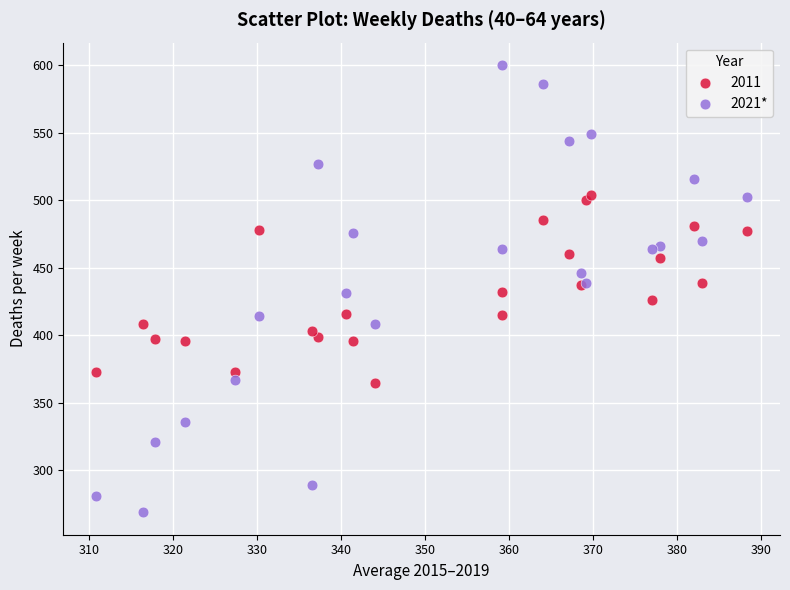

Which series contains the highest Y value?

2021*